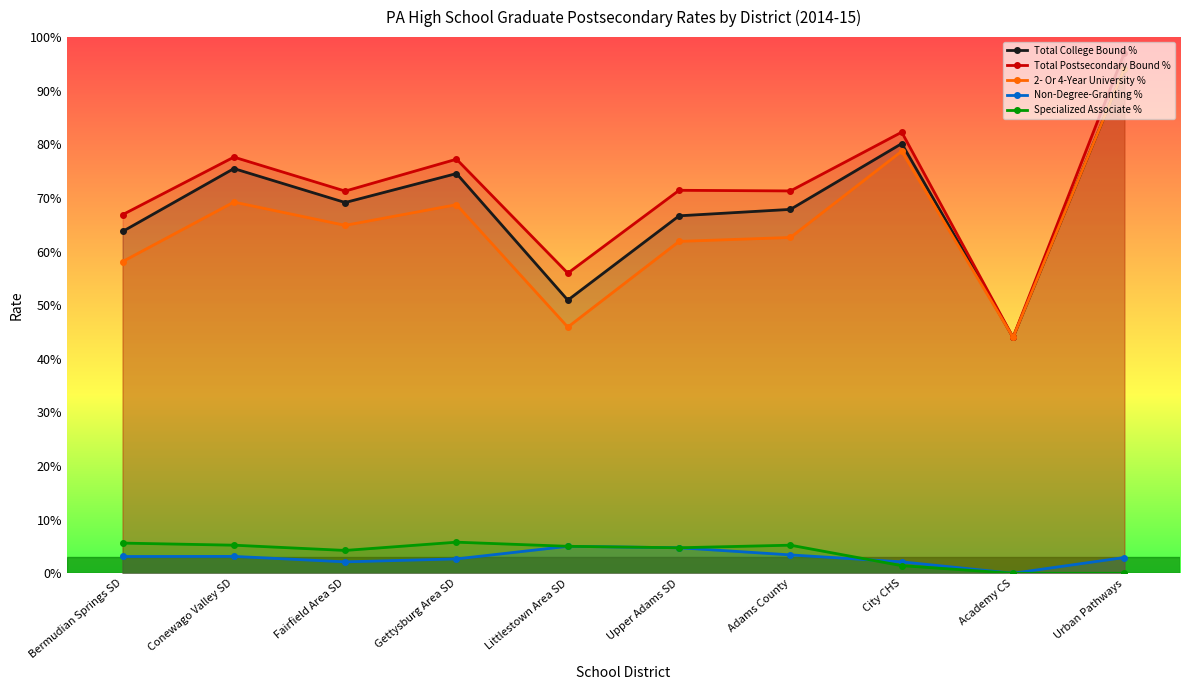

Rank the categories by Total College Bound % value from lowest to highest.

Academy CS, Littlestown Area SD, Bermudian Springs SD, Upper Adams SD, Adams County, Fairfield Area SD, Gettysburg Area SD, Conewago Valley SD, City CHS, Urban Pathways